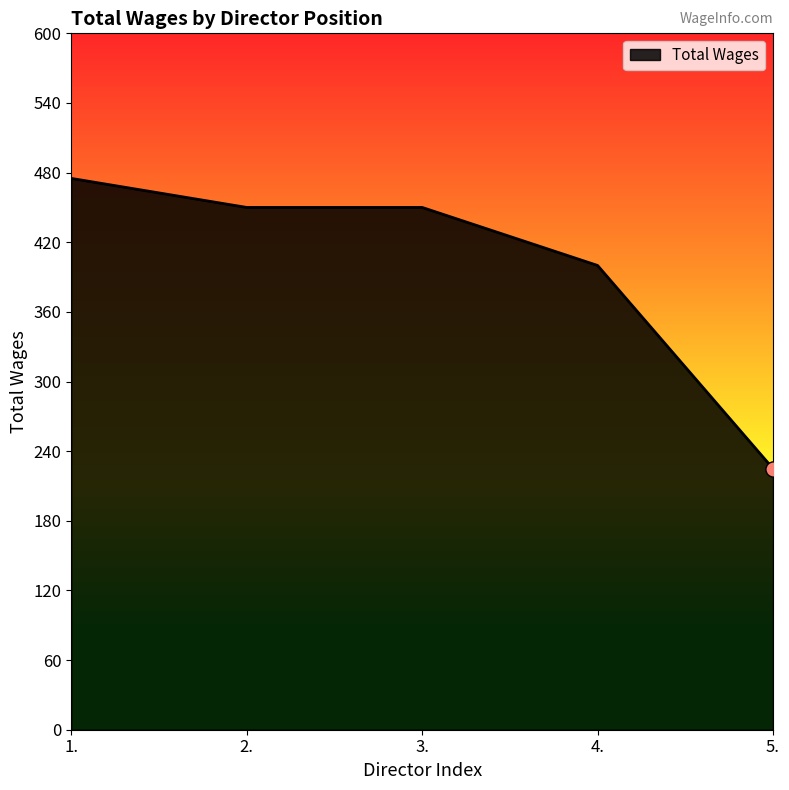

Approximately how many times larger is the value at 5. compared to 3.?

0.5